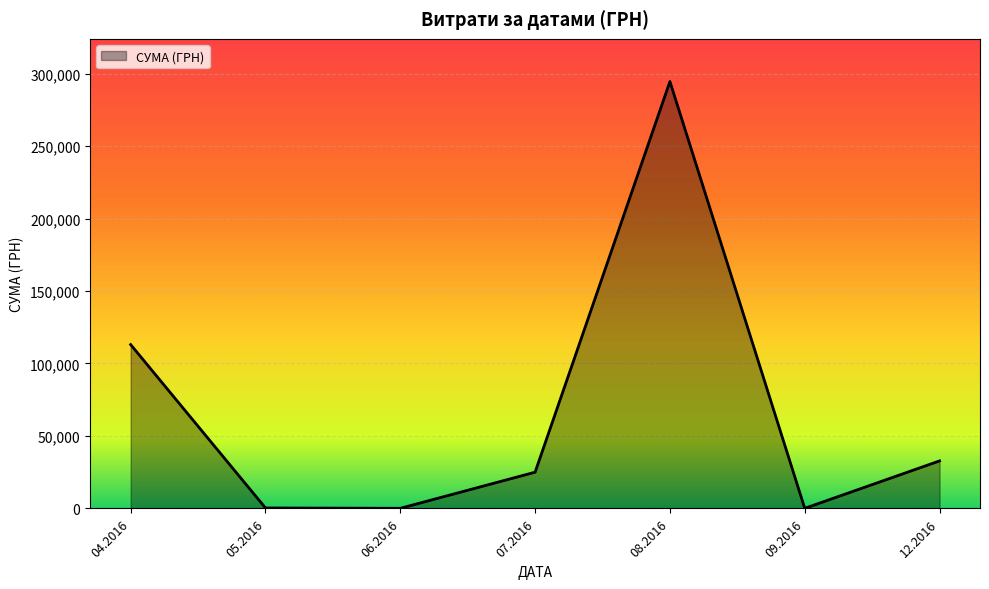

How many categories are shown in the chart?

7